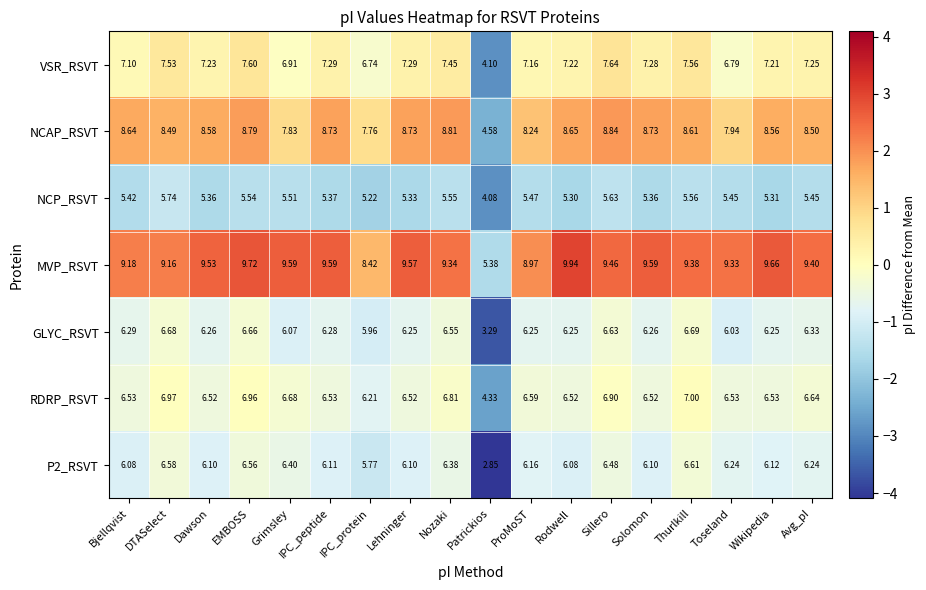

Which series has the largest total across all categories?

MVP_RSVT